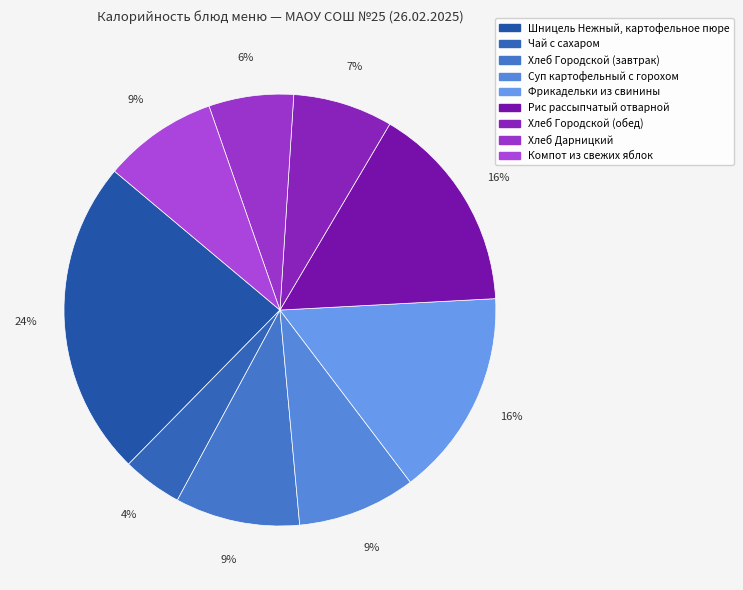

What is the largest slice in the pie chart?

Шницель Нежный, картофельное пюре